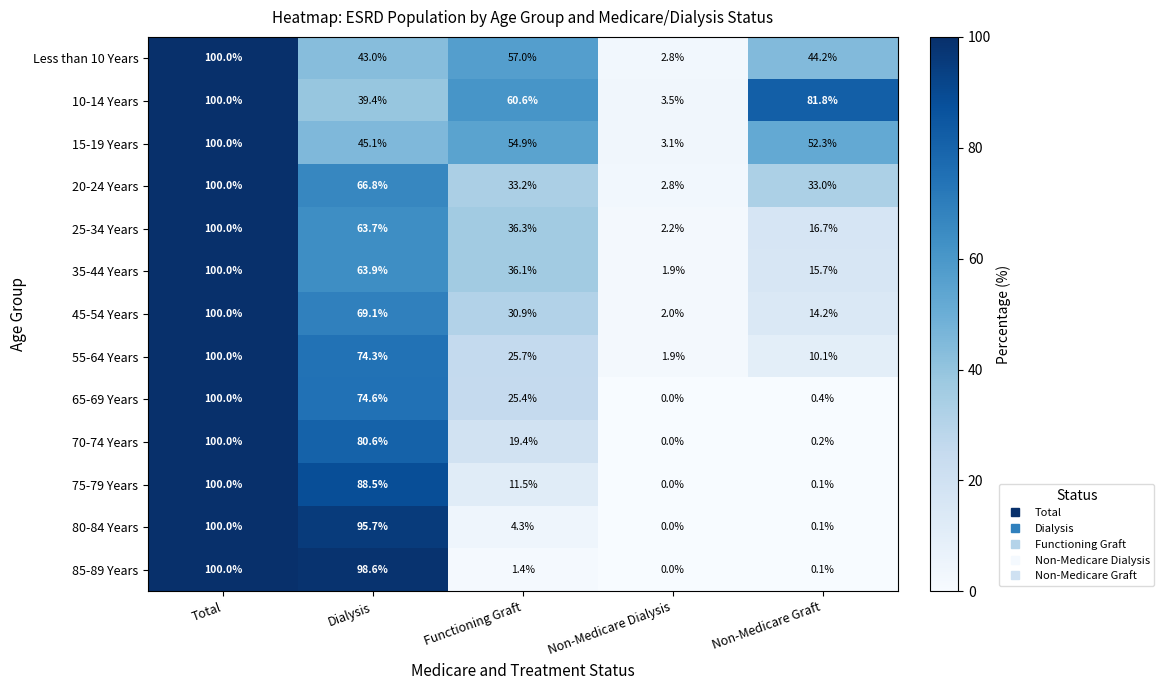

List the labels in order of 70-74 Years value, smallest first.

Non-Medicare Dialysis, Non-Medicare Graft, Functioning Graft, Dialysis, Total